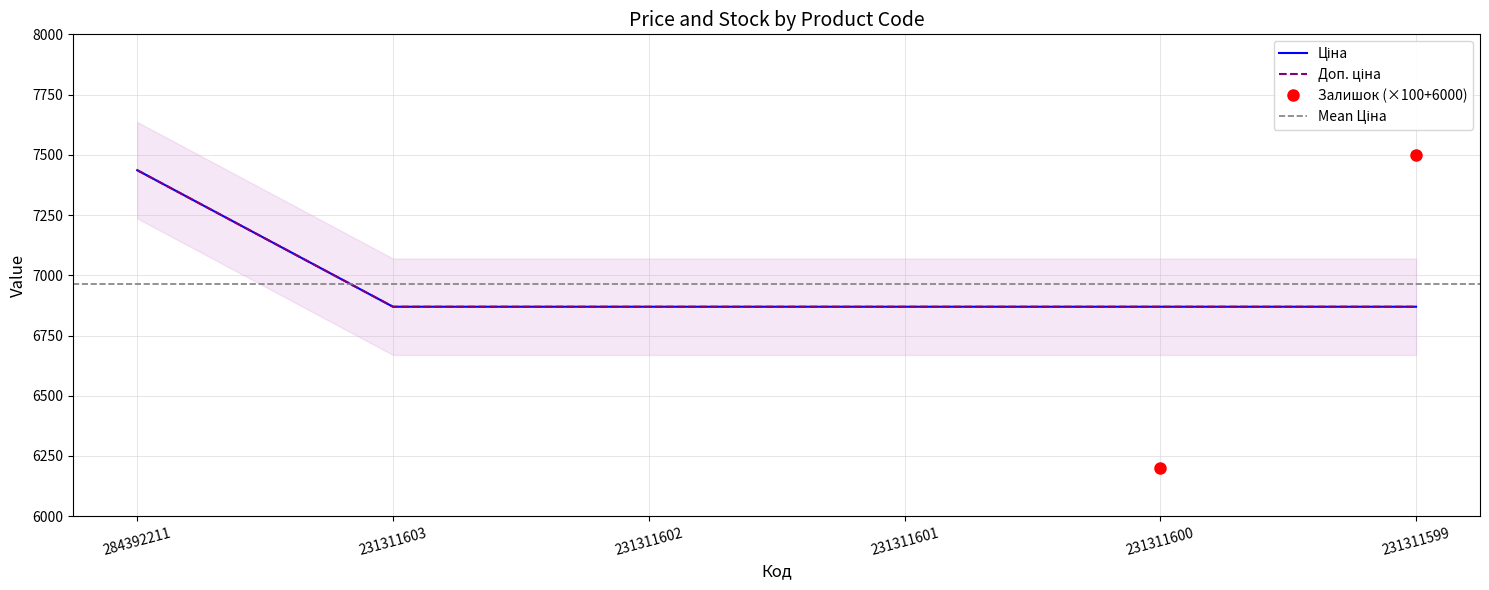

Reading right to left, extract all data points from this chart.

Залишок: 231311599=7500.0	231311600=6200.0	231311601=9500.0	231311602=8200.0	231311603=13400.0	284392211=10600.0
Ціна: 231311599=6869.4	231311600=6869.4	231311601=6869.4	231311602=6869.4	231311603=6869.4	284392211=7436.2
Доп. ціна: 231311599=6869.4	231311600=6869.4	231311601=6869.4	231311602=6869.4	231311603=6869.4	284392211=7436.2